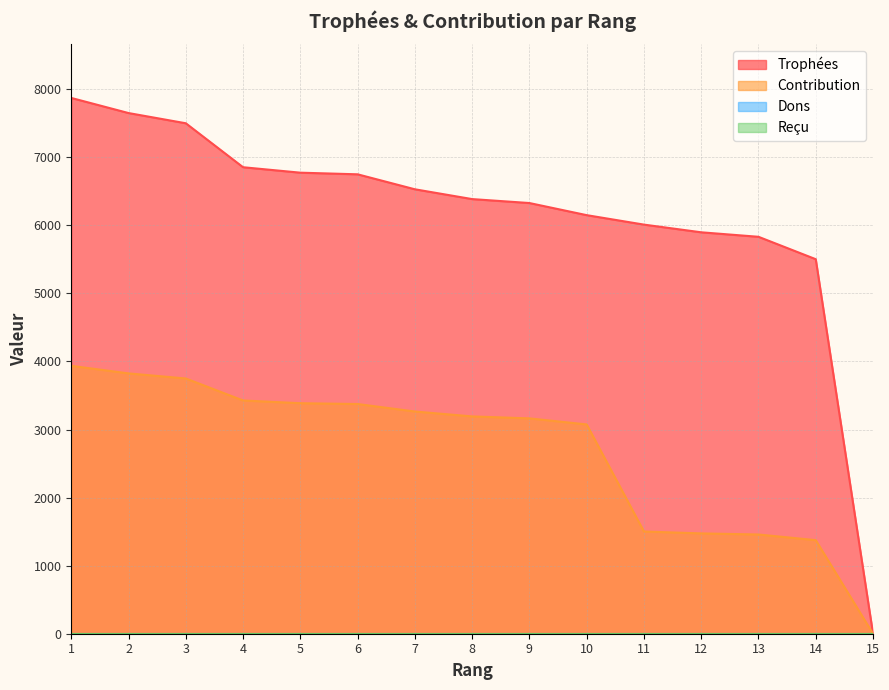

List the labels in order of Trophées value, largest first.

1, 2, 3, 4, 5, 6, 7, 8, 9, 10, 11, 12, 13, 14, 15